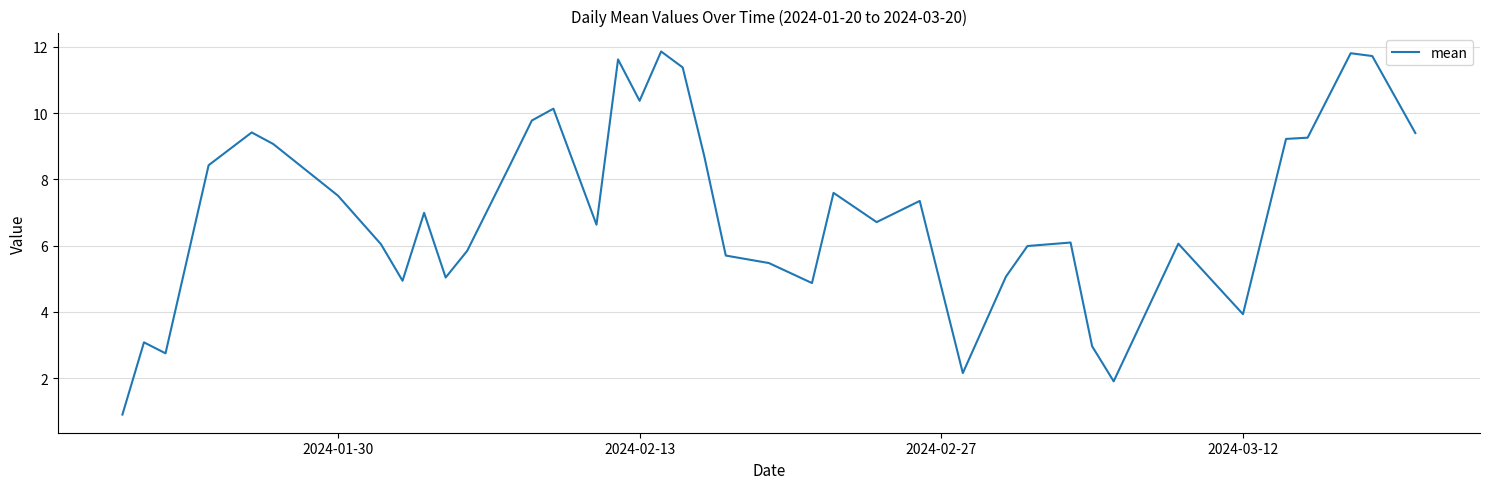

What is the minimum value shown in the chart?

0.9